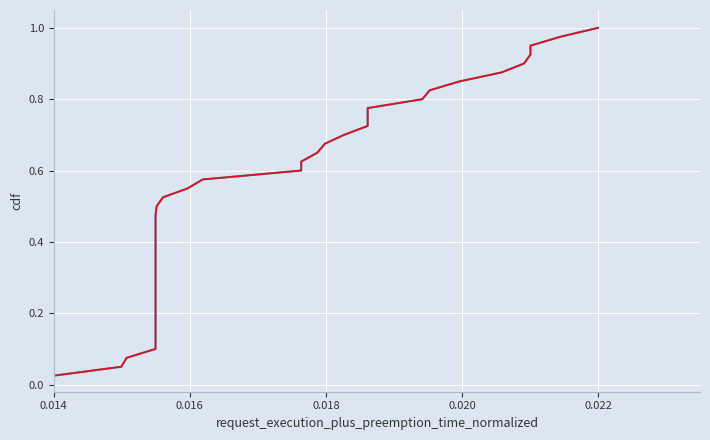

How many categories are shown in the chart?

40